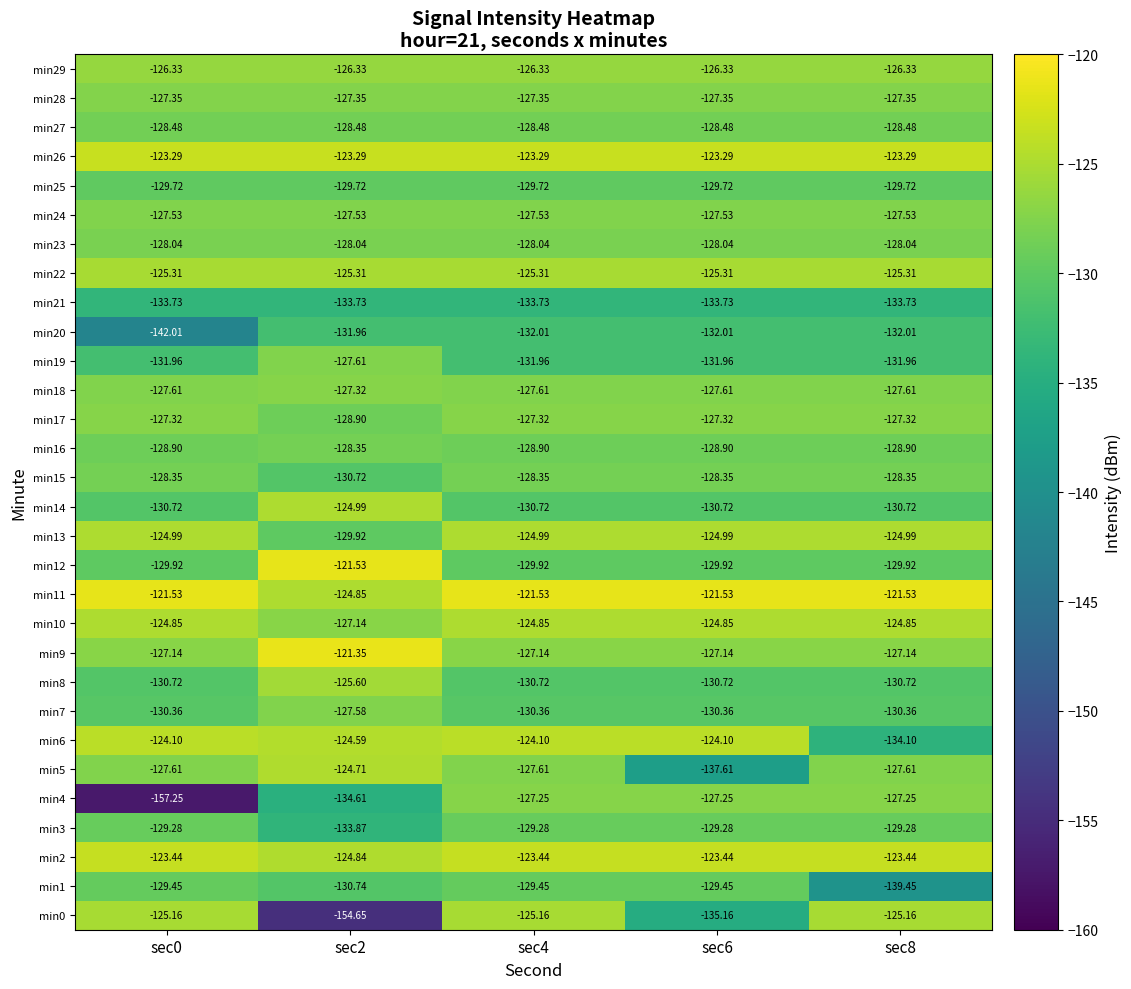

Is the value of min23 at sec8 greater than the value of min12 at sec6?

Yes